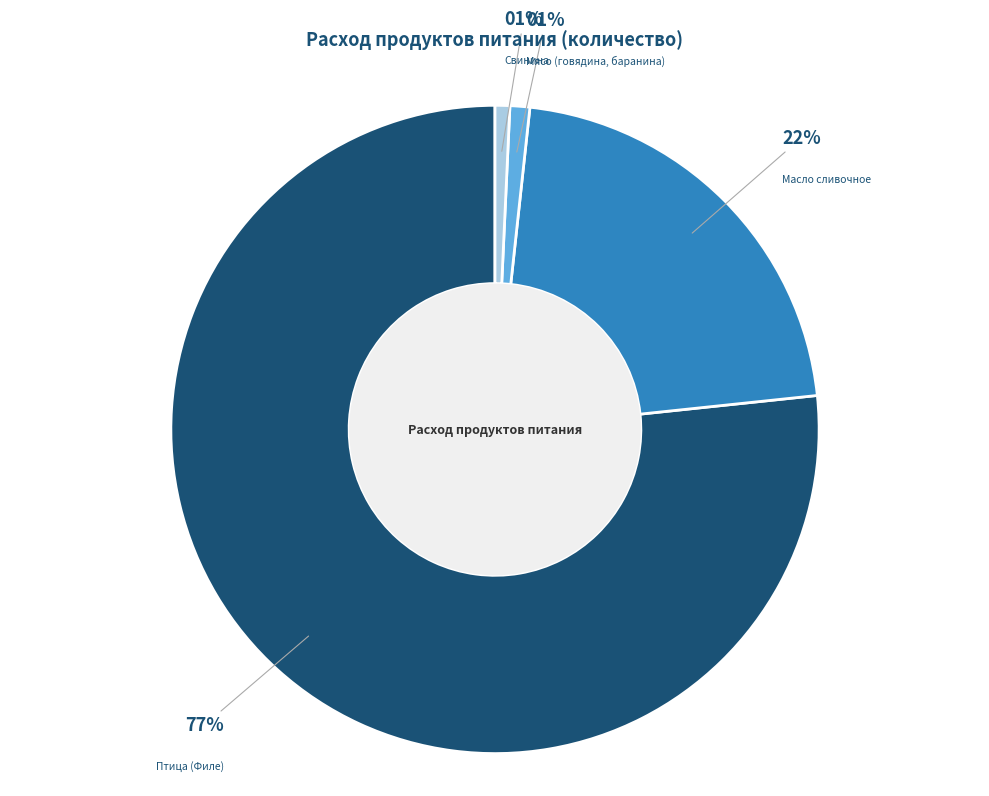

Which has a higher value, Мясо (говядина, баранина) or Птица (Филе)?

Птица (Филе)